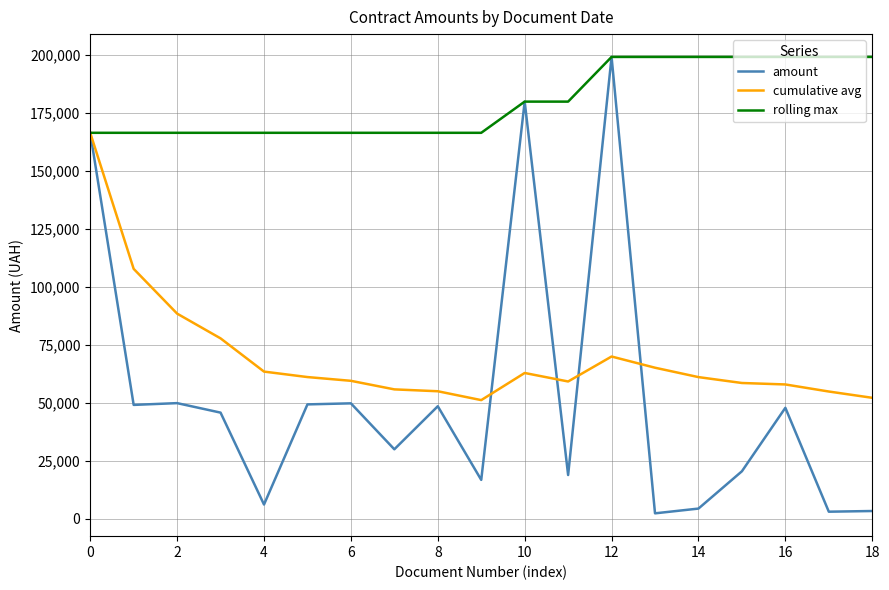

Which series has the largest total across all categories?

rolling max